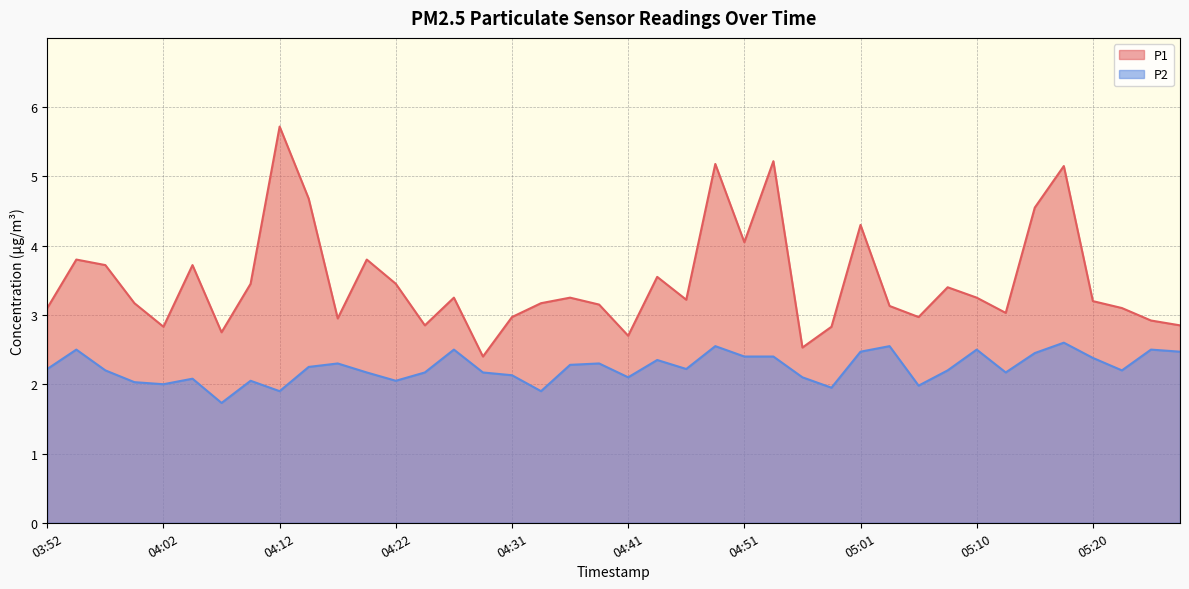

What is the lowest value of the P2 series?

1.7